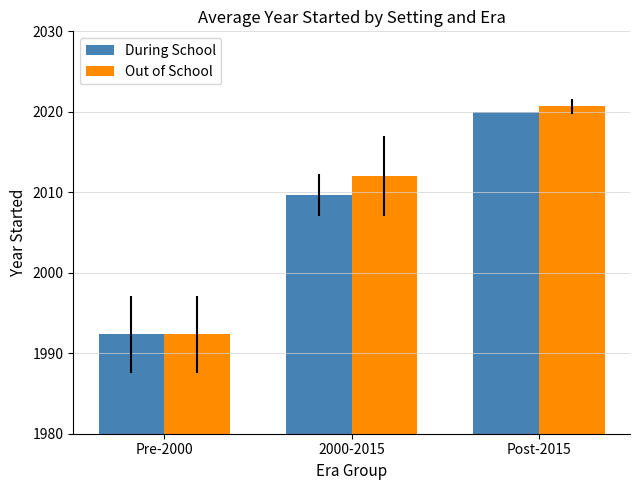

What is the greatest value displayed?

2020.7